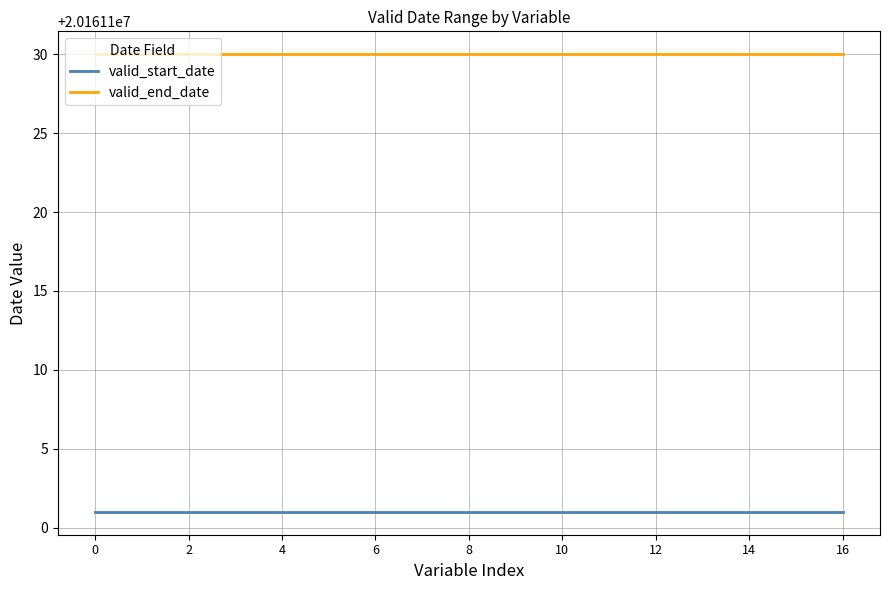

Which series has the largest total across all categories?

valid_end_date